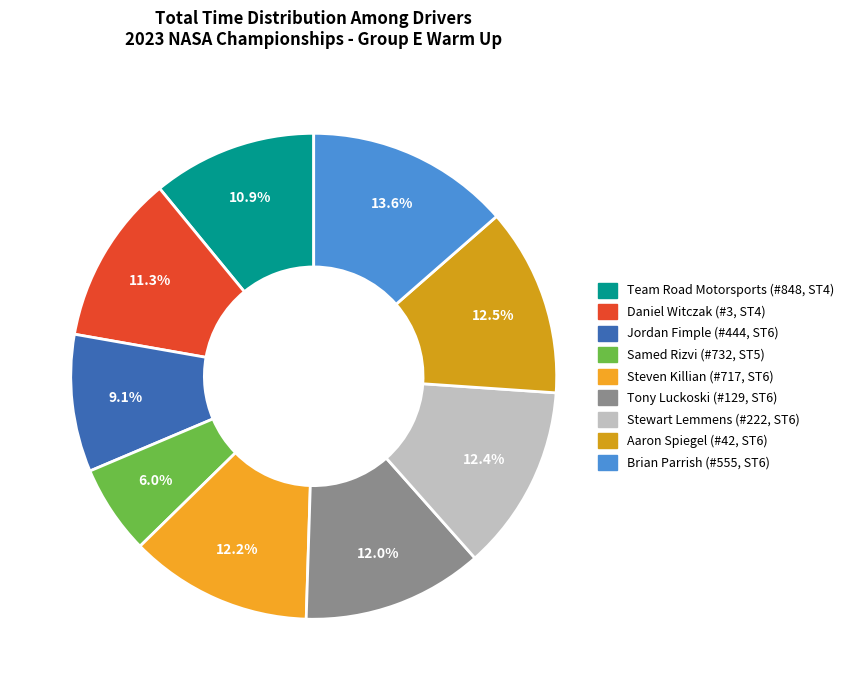

Is there any slice that represents more than half of the pie?

No